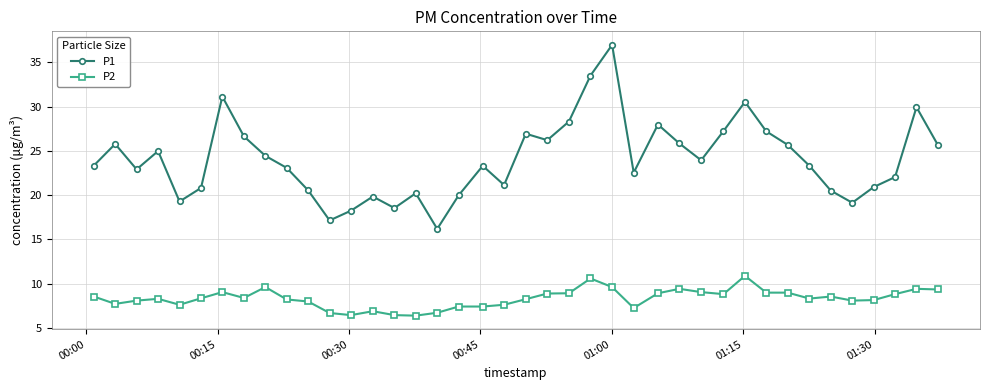

What is the value of the P1 point at the 17th from the left?

16.2